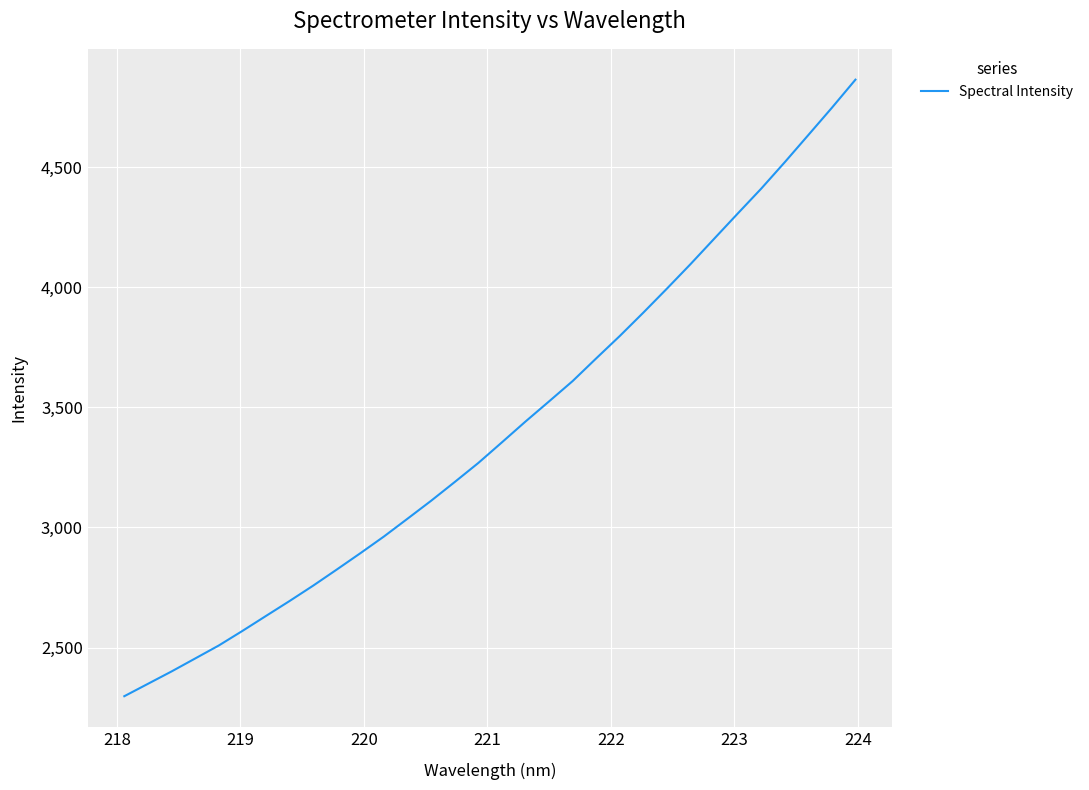

What is the difference between the maximum and minimum values?

2566.1